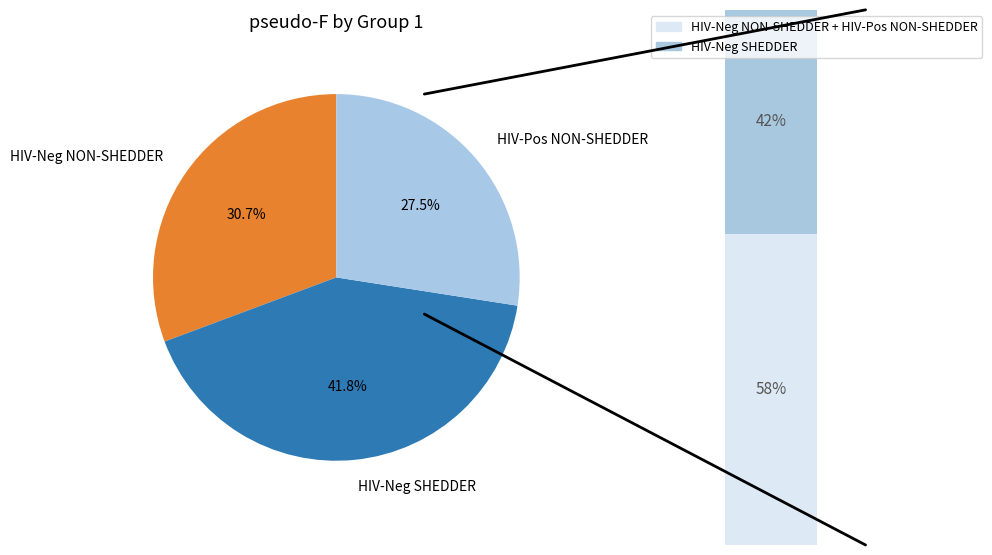

Is there any slice that represents more than half of the pie?

No